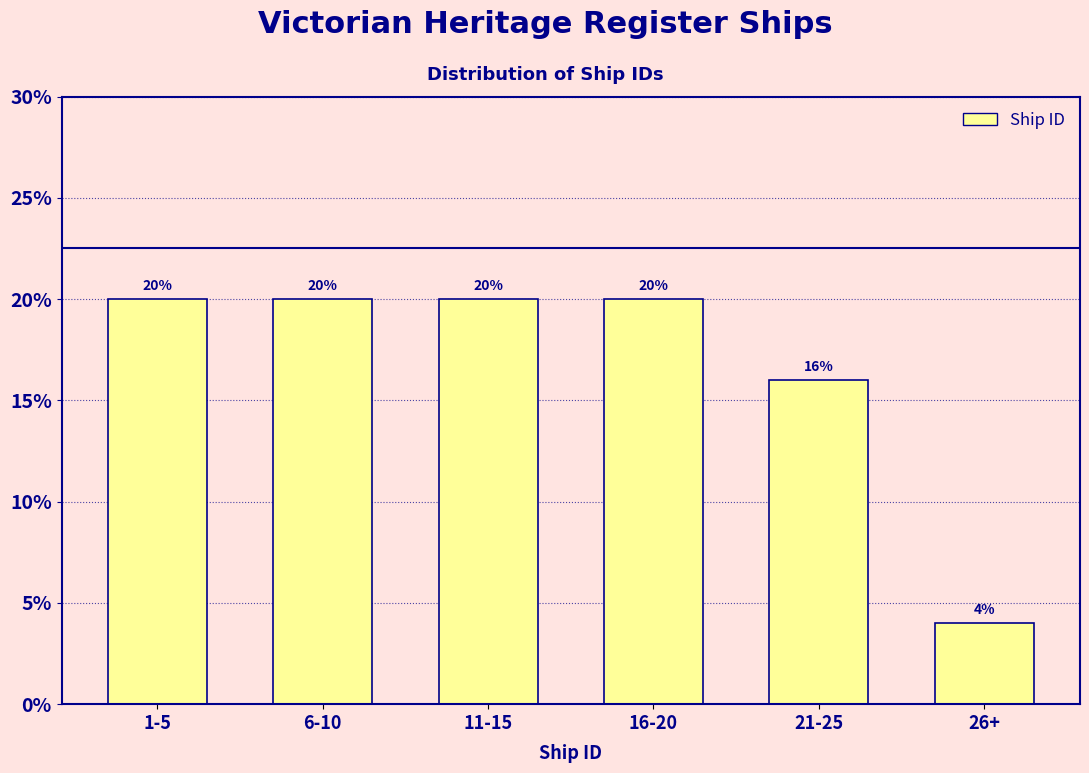

Reading left to right, extract all data points from this chart.

1-5=20	6-10=20	11-15=20	16-20=20	21-25=16	26+=4